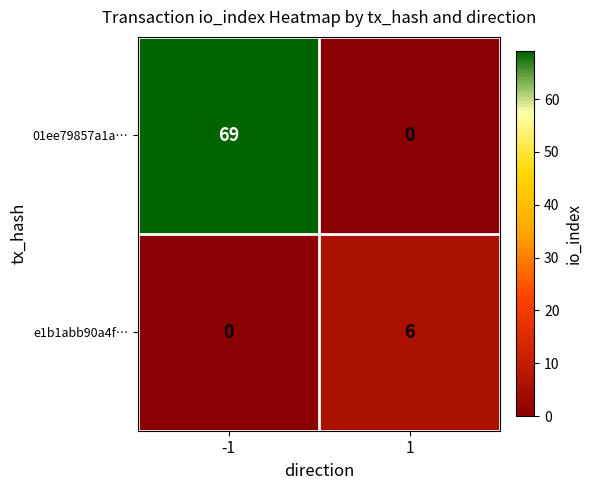

Count the number of data series in this chart.

2